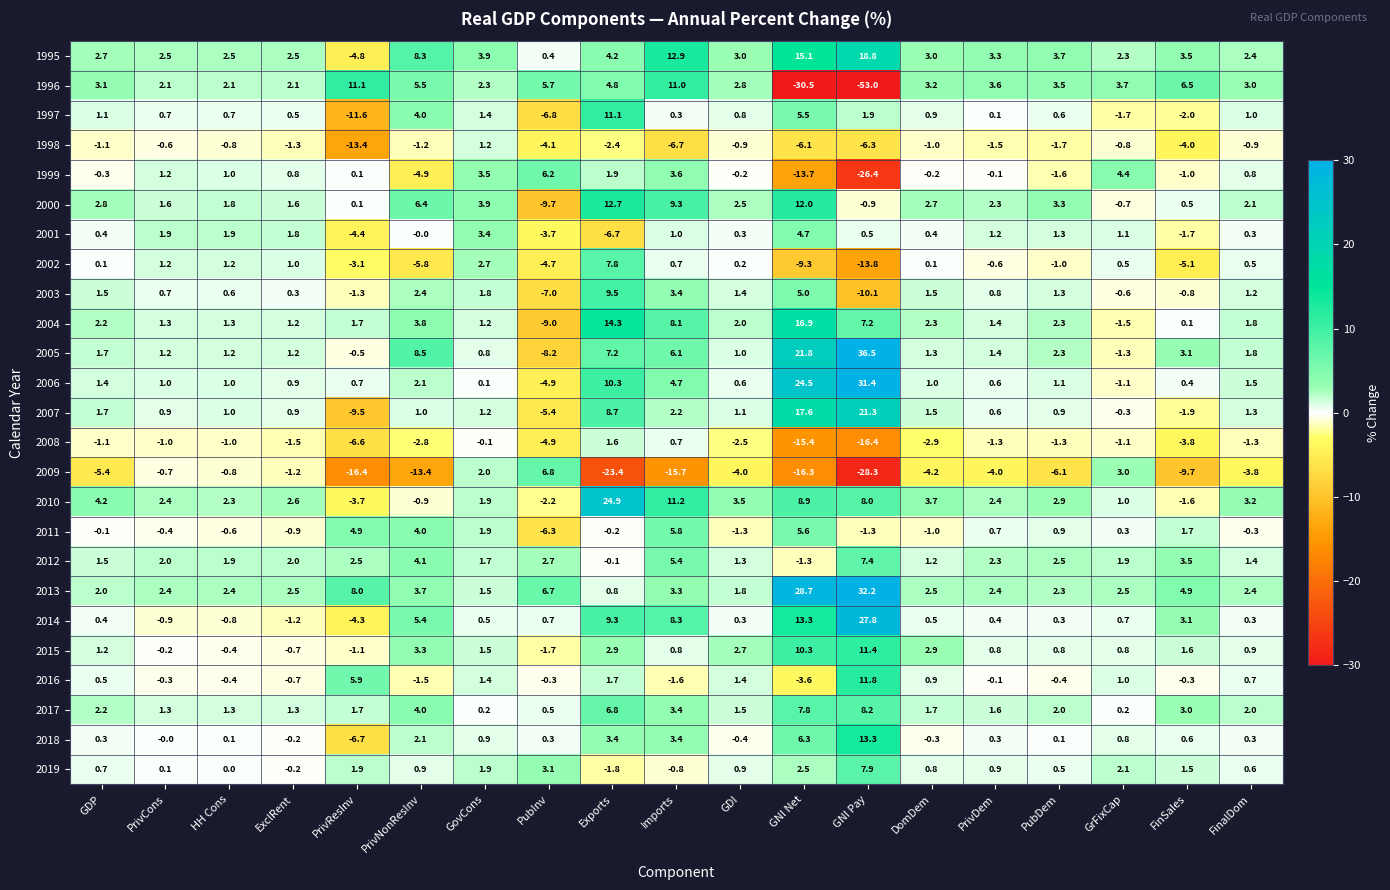

Which series has the largest total across all categories?

2013